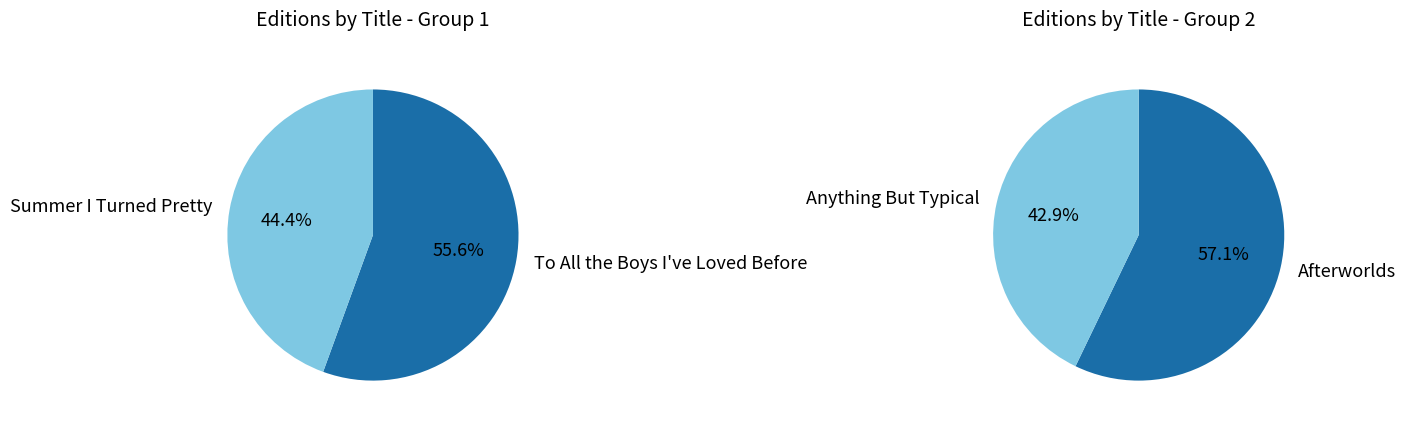

Between To All the Boys I've Loved Before and Anything But Typical, which is larger?

To All the Boys I've Loved Before